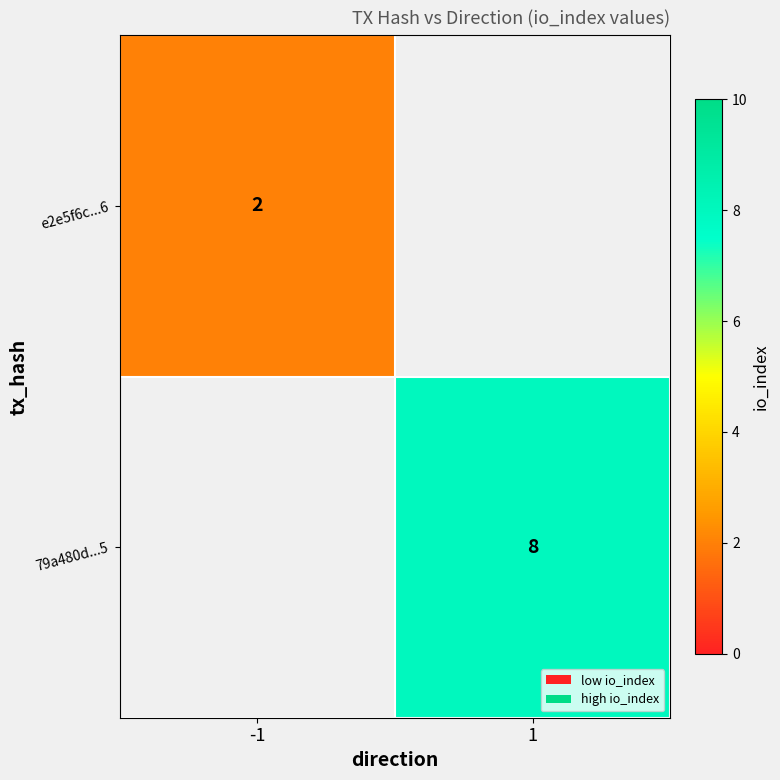

The value of 79a480d...5 at 1 is 8. True or false?

True